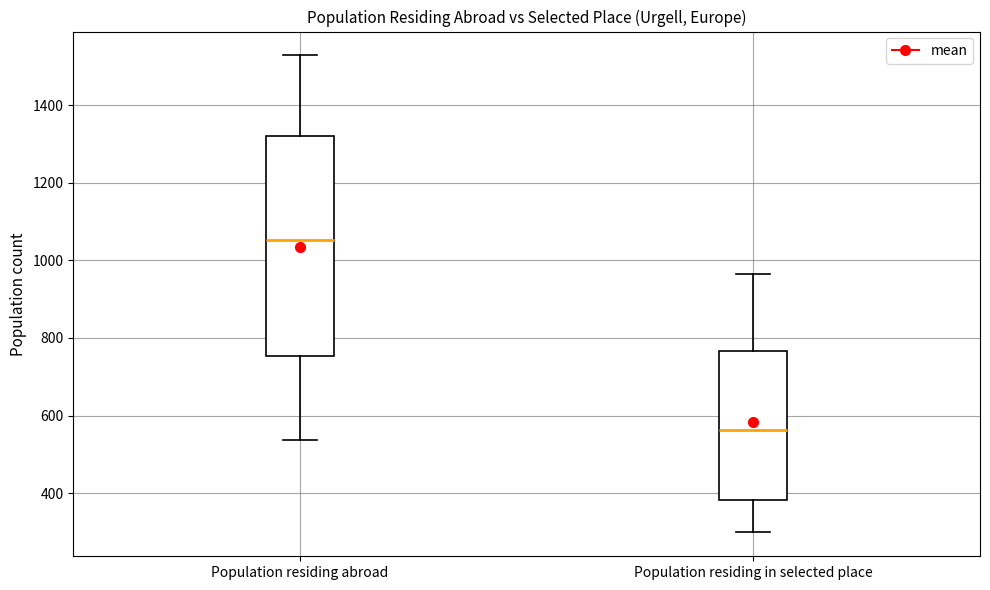

Reading left to right, read every box against the y-axis: the position of its median line, the range the box covers, and the ends of its whiskers. The values are not printed on the chart, so give them approximately, as read against the axis.

Population residing abroad: median 1060, box 760 to 1320, whiskers 540 to 1520
Population residing in selected place: median 560, box 380 to 760, whiskers 300 to 960